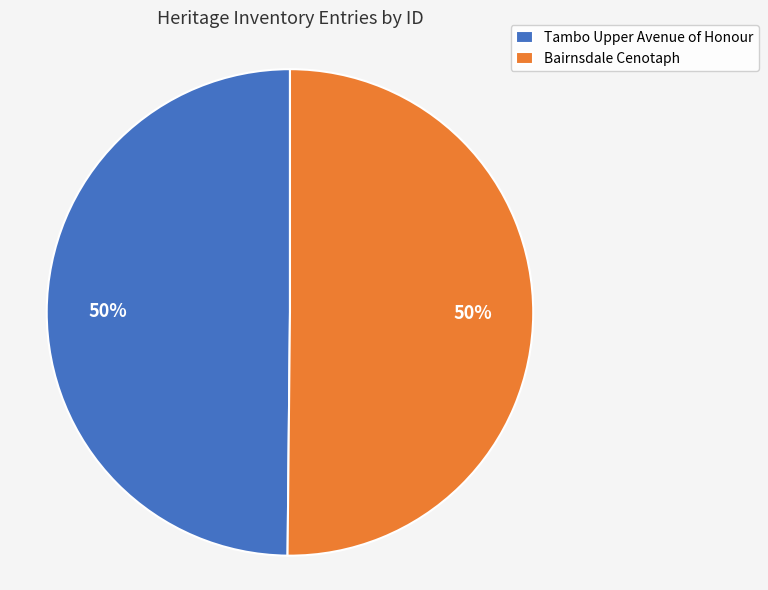

Count the number of slices in the pie.

2